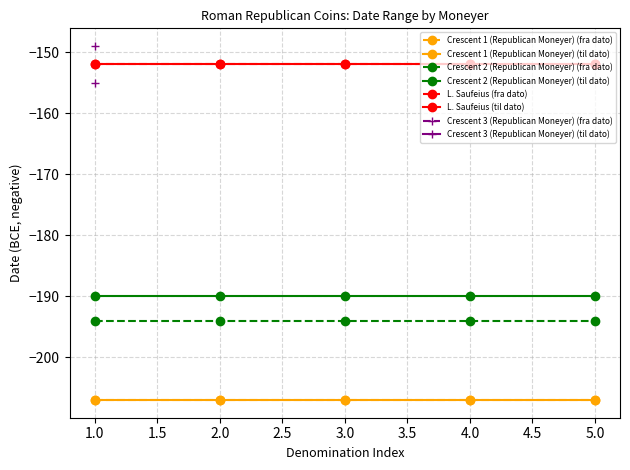

True or false: Crescent 2 (Republican Moneyer) (fra dato) and L. Saufeius (fra dato) intersect in this chart.

False